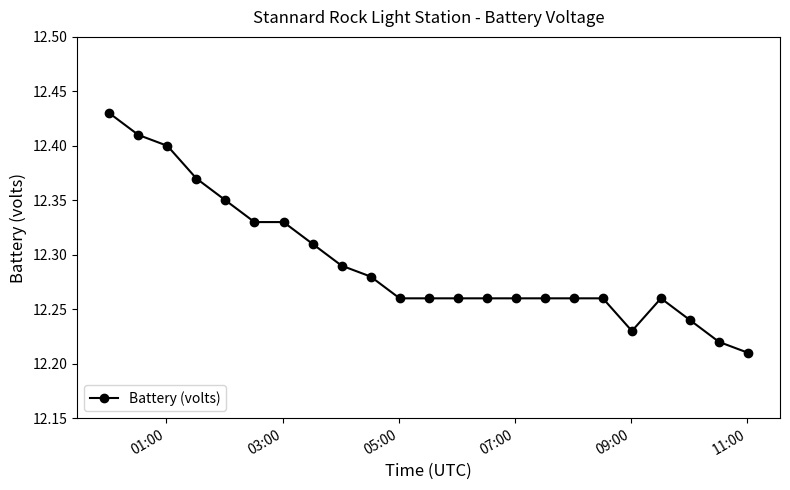

Count the values in the range 12 to 13.

23